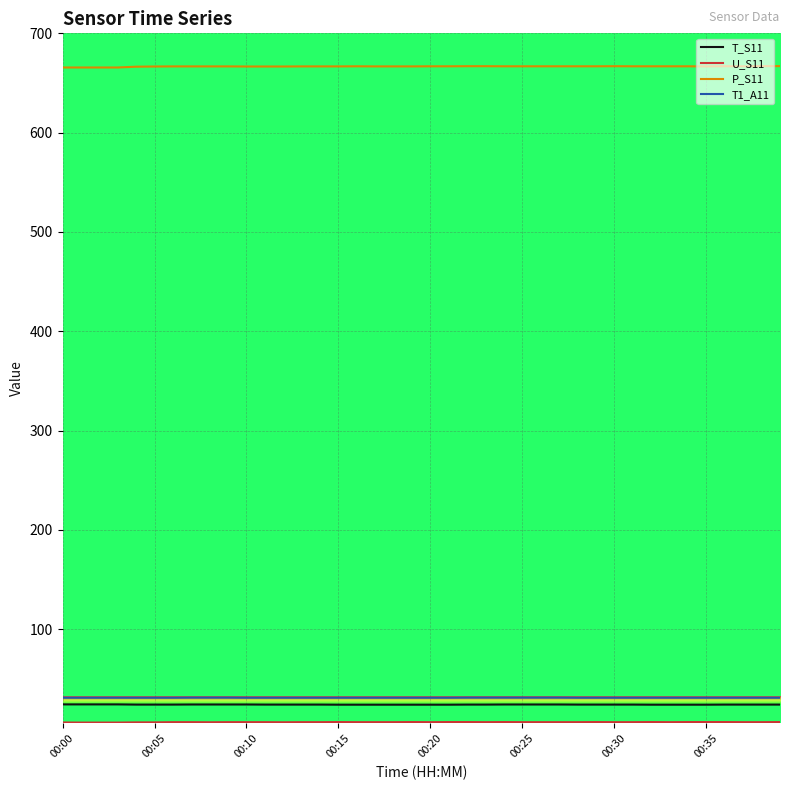

True or false: T1_A11 and P_S11 intersect in this chart.

False